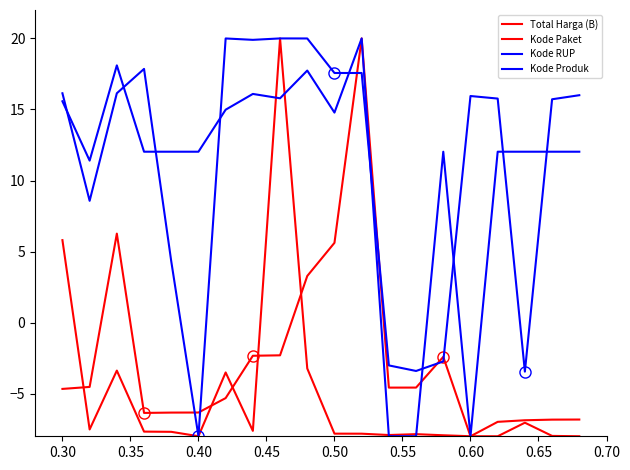

Which series ends up on top after the final intersection of Total Harga (B) and Kode Produk?

Kode Produk